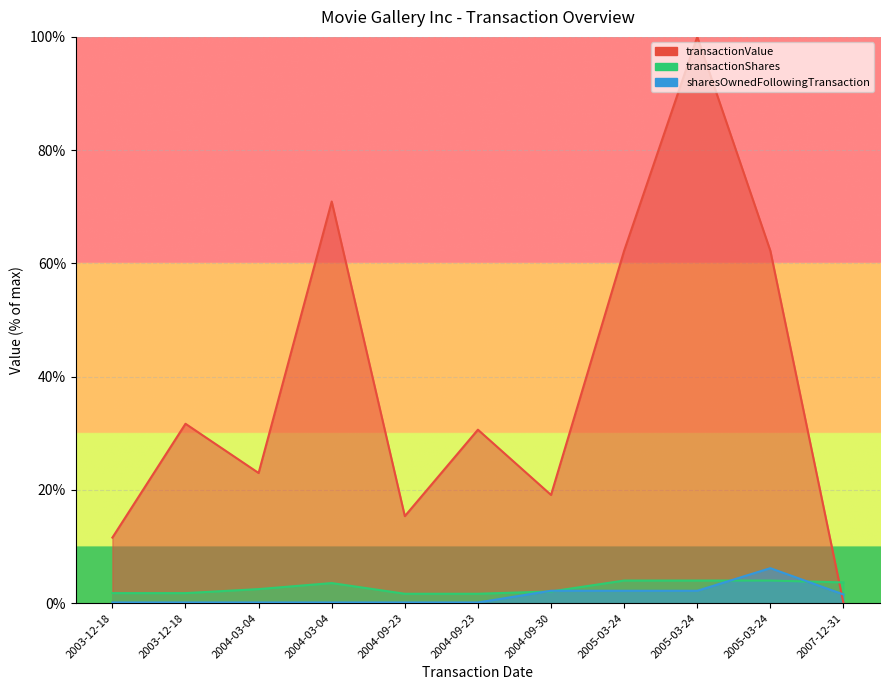

Count the number of categories in the chart.

11